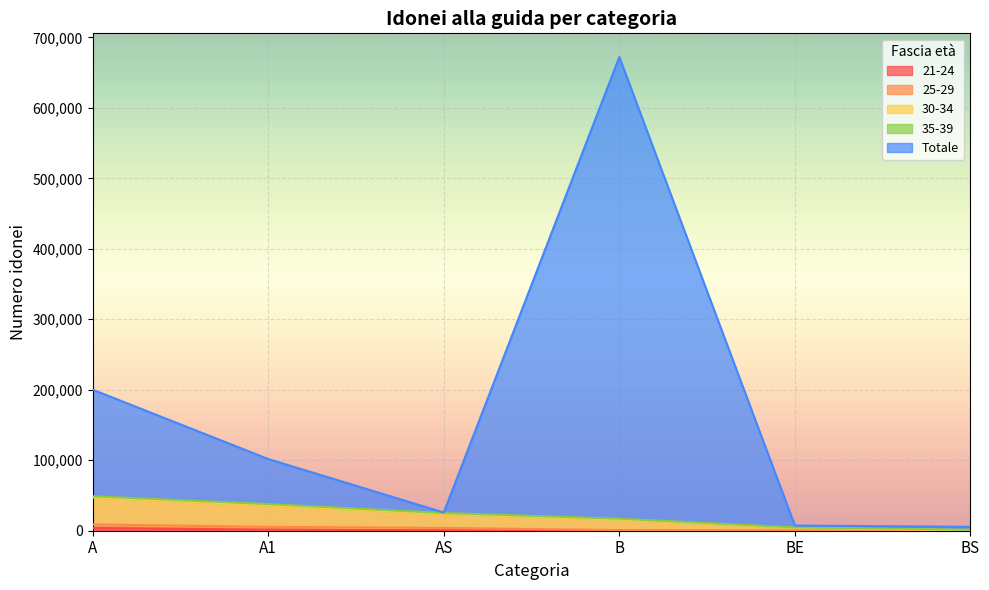

At which category is the sum across all series the highest?

B